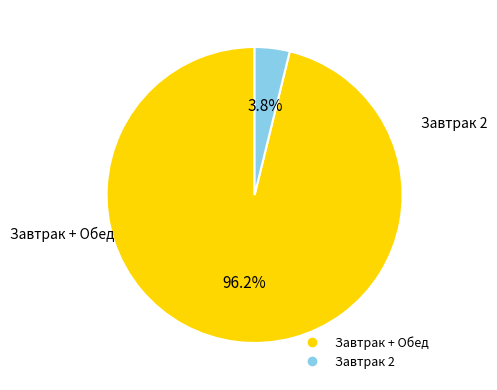

Is there any slice that represents more than half of the pie?

Yes